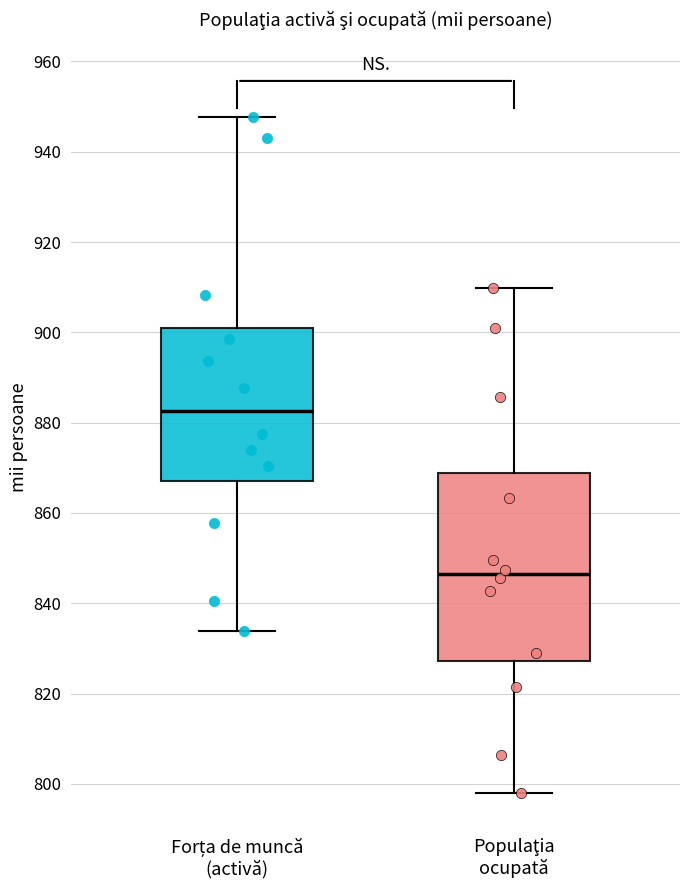

Reading left to right, read every box against the y-axis: the position of its median line, the range the box covers, and the ends of its whiskers. The values are not printed on the chart, so give them approximately, as read against the axis.

Forța de muncă (activă): median 882, box 868 to 902, whiskers 834 to 948
Populaţia ocupată: median 846, box 828 to 868, whiskers 798 to 910